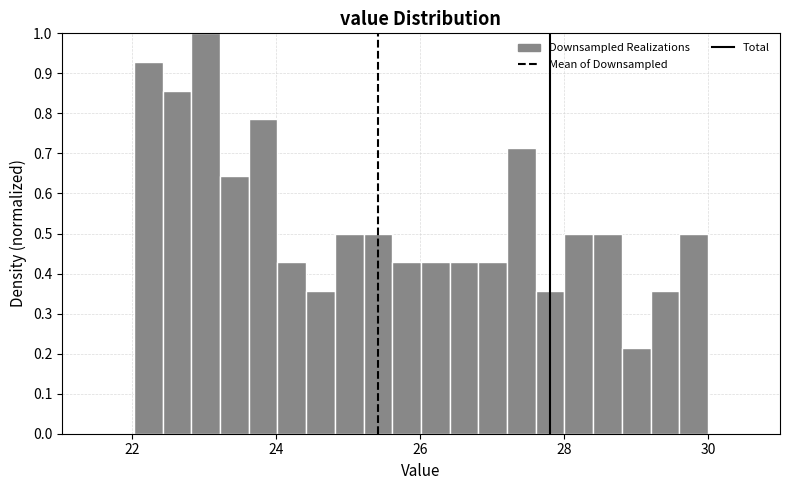

Read against the x-axis, roughly where is the centre of the tallest bar?

23.0